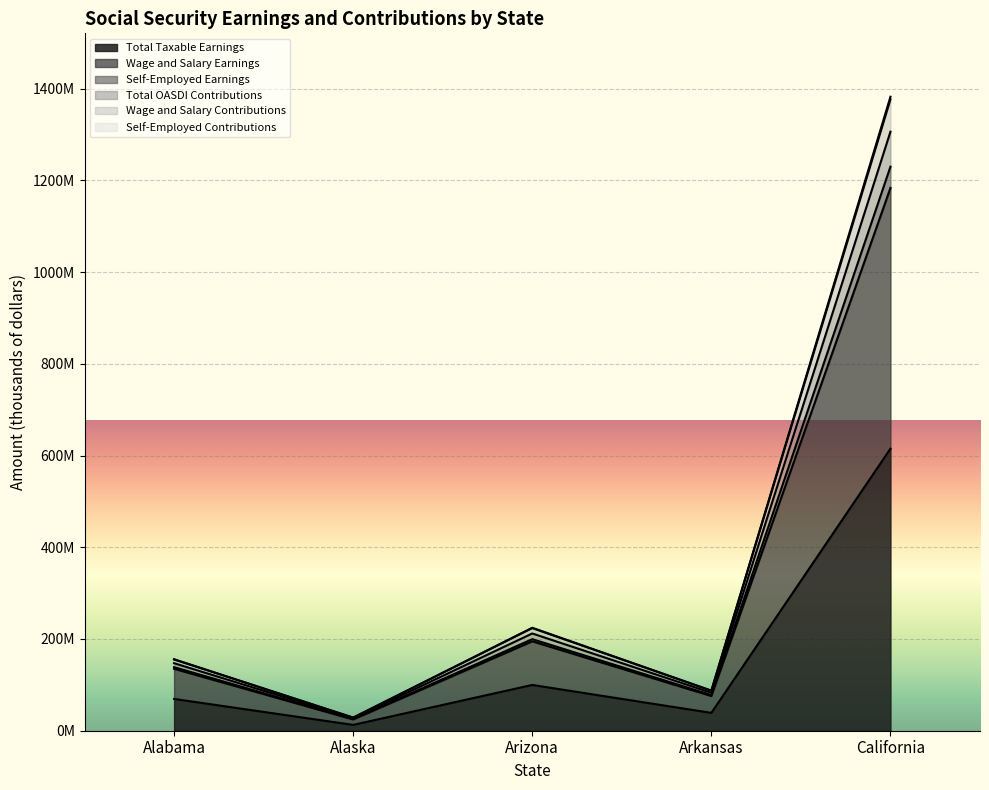

At which category does Total OASDI Contributions reach its first local valley?

Alaska